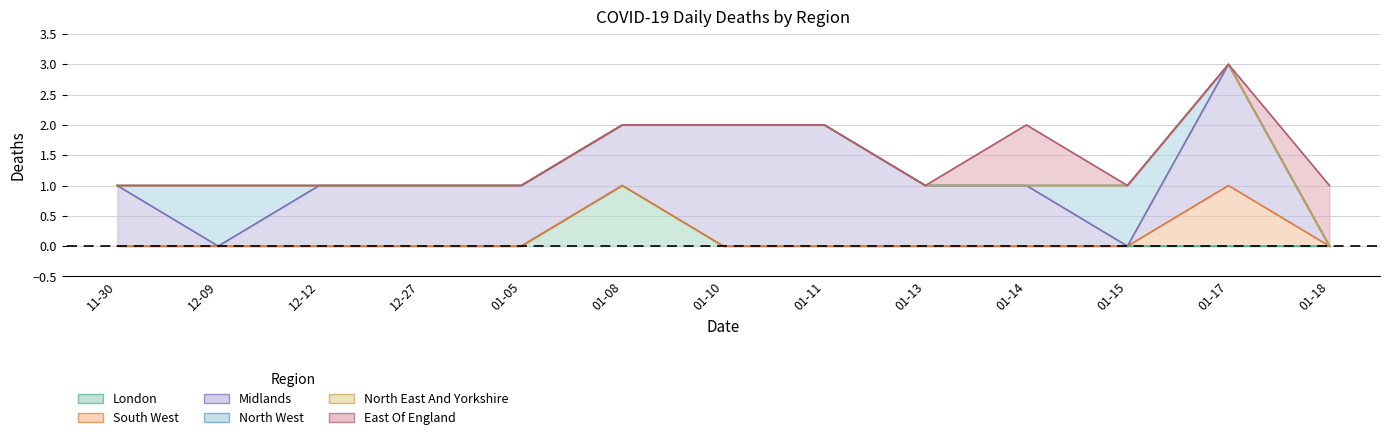

How many lines are shown in the chart?

6